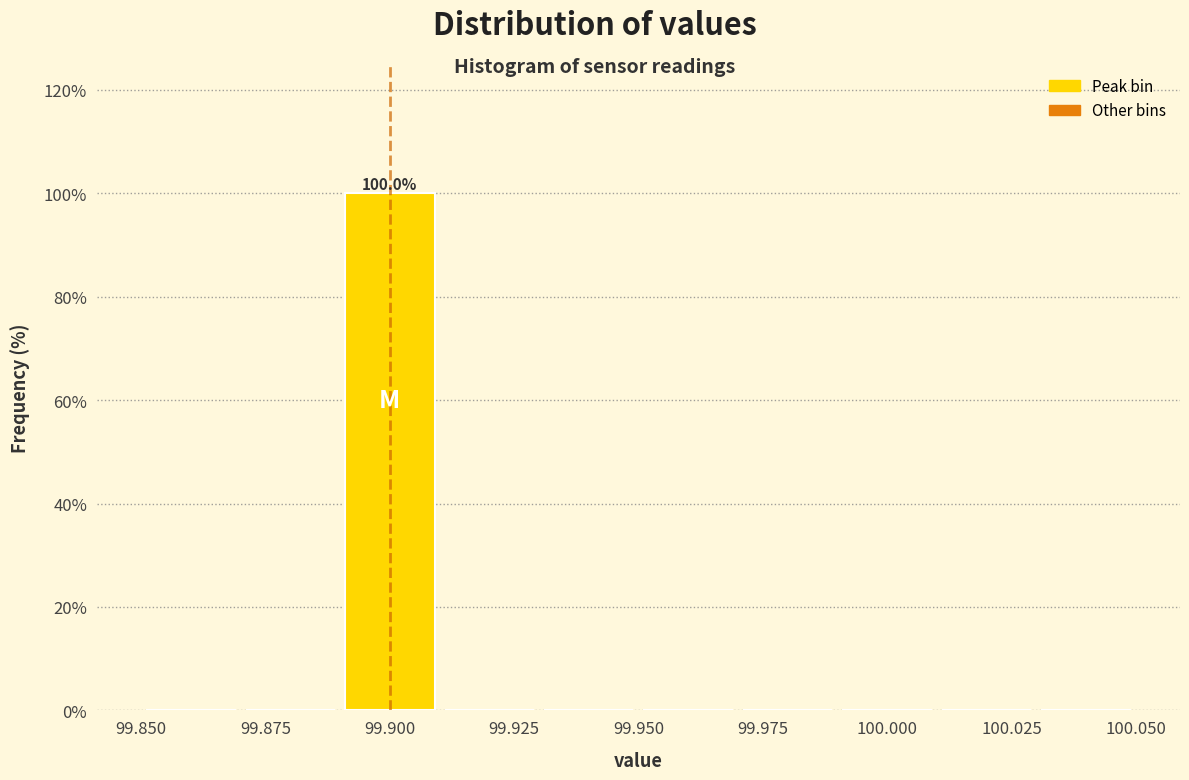

Over which range of the x-axis is the bar tallest?

99.89 to 99.91